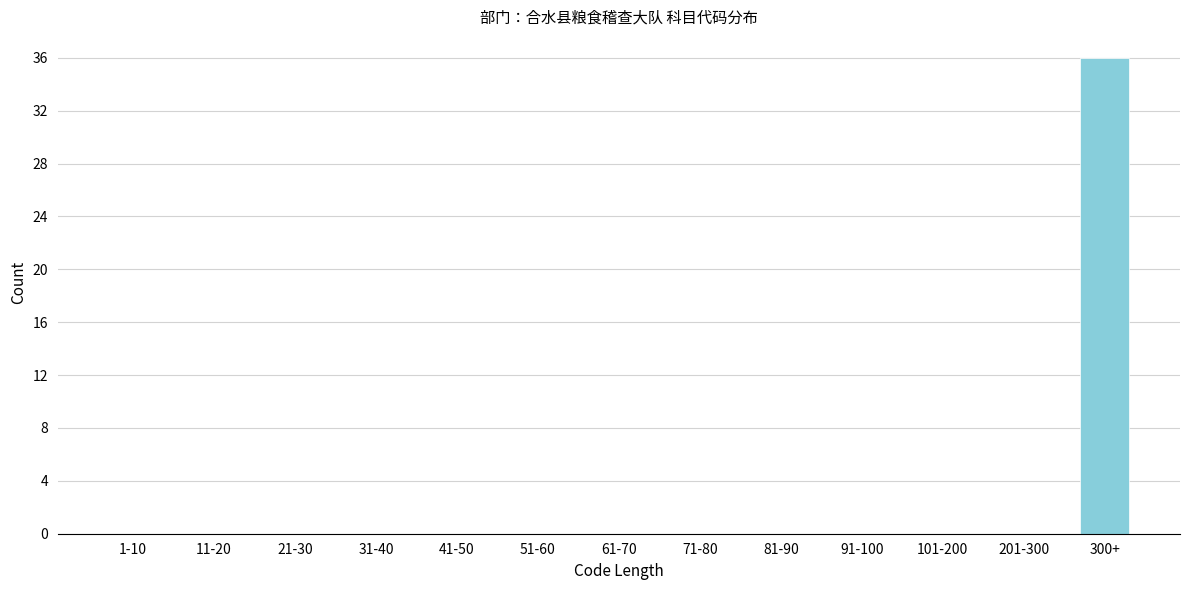

Reading right to left, list all the values displayed in this chart.

300+=36	201-300=0	101-200=0	91-100=0	81-90=0	71-80=0	61-70=0	51-60=0	41-50=0	31-40=0	21-30=0	11-20=0	1-10=0